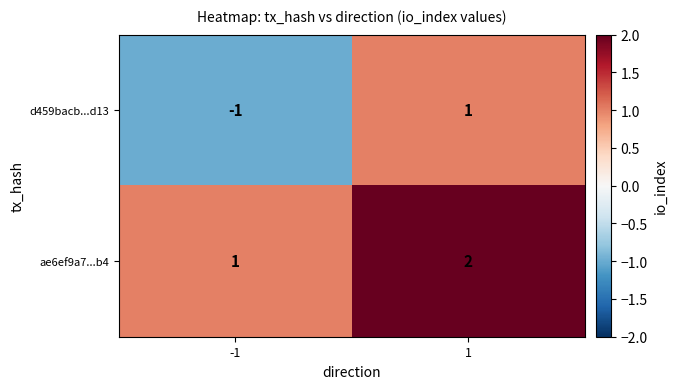

At which category is the sum across all series the highest?

1